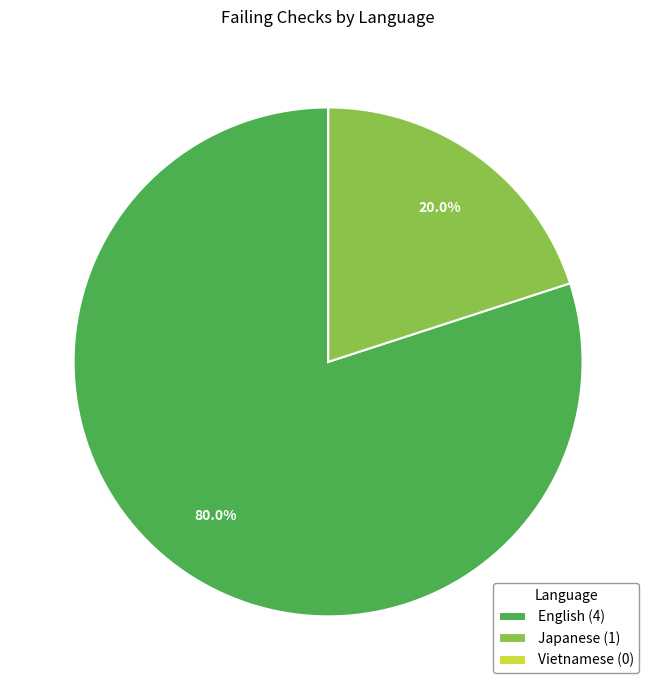

Which has a higher value, English (4) or Japanese (1)?

English (4)